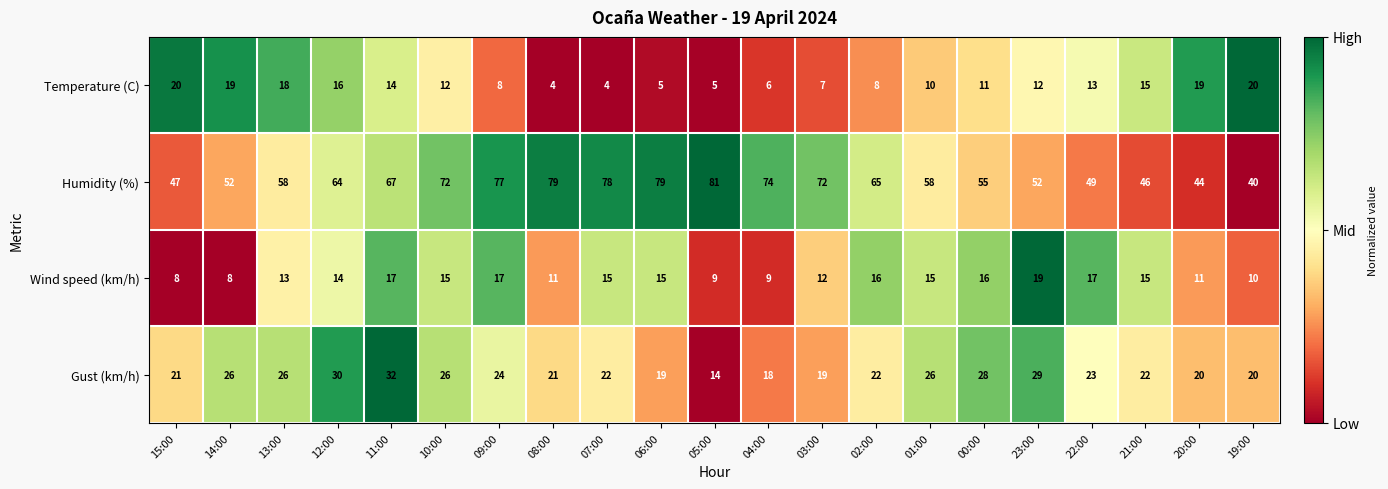

Rank the series by their maximum value, from highest to lowest.

Humidity (%), Gust (km/h), Temperature (C), Wind speed (km/h)